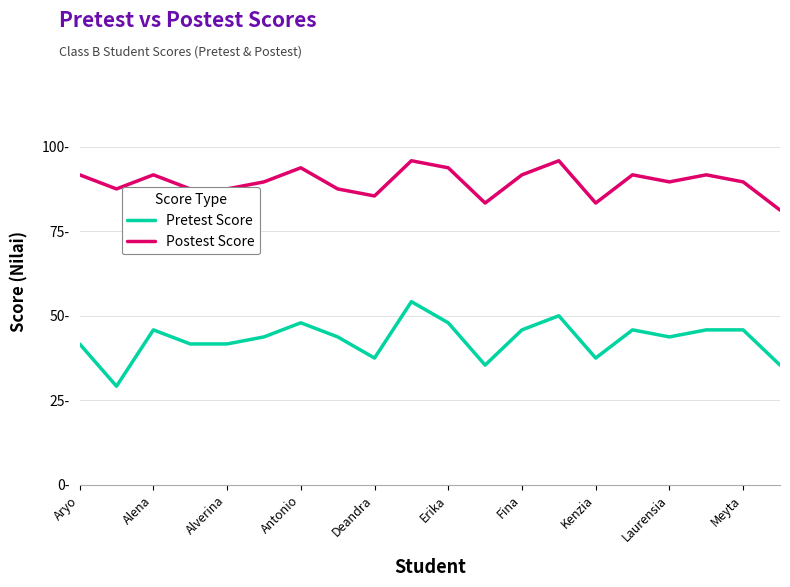

Reading left to right, what are all the values shown in this chart?

Pretest Score: 41.7	29.2	45.8	41.7	41.7	43.8	47.9	43.8	37.5	54.2	47.9	35.4	45.8	50.0	37.5	45.8	43.8	45.8	45.8	35.4
Postest Score: 91.7	87.5	91.7	87.5	87.5	89.6	93.8	87.5	85.4	95.8	93.8	83.3	91.7	95.8	83.3	91.7	89.6	91.7	89.6	81.2